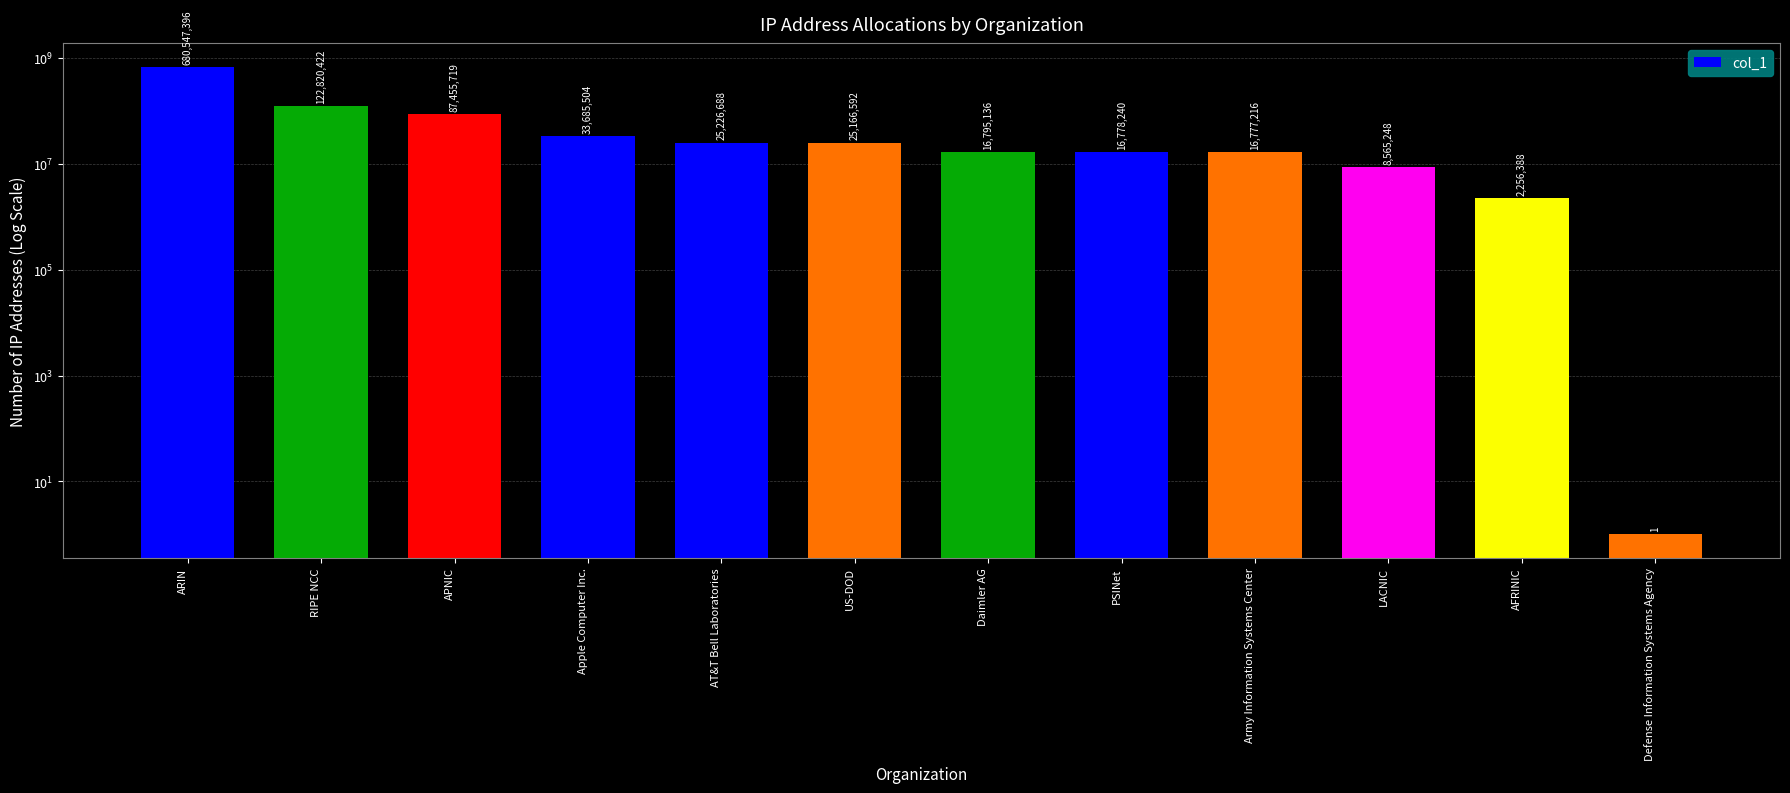

Count the number of categories in the chart.

12